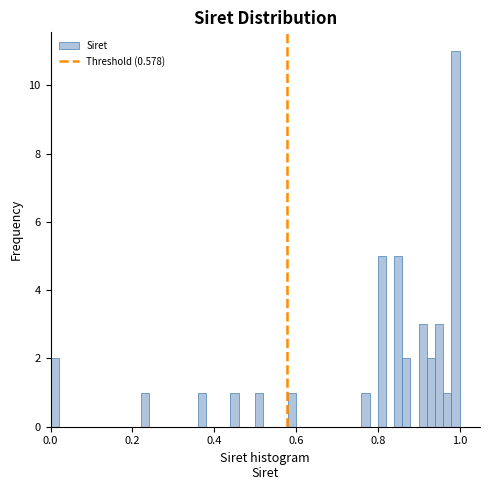

Around what value on the x-axis is the tallest bar? Give the approximate position of its centre, as read against the axis.

1.00